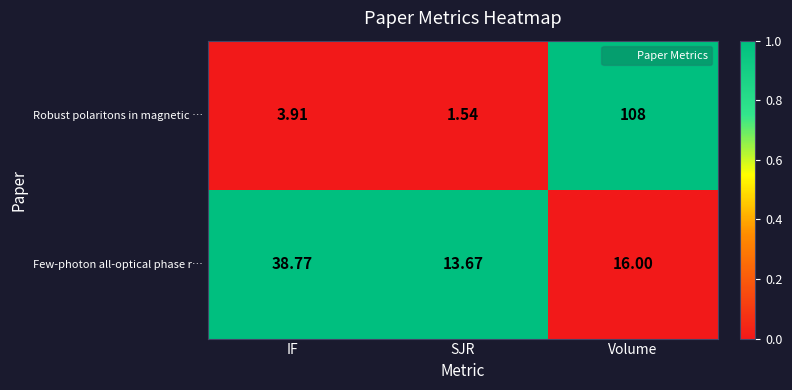

List the series in order of their overall mean, lowest first.

Few-photon all-optical phase r…, Robust polaritons in magnetic …